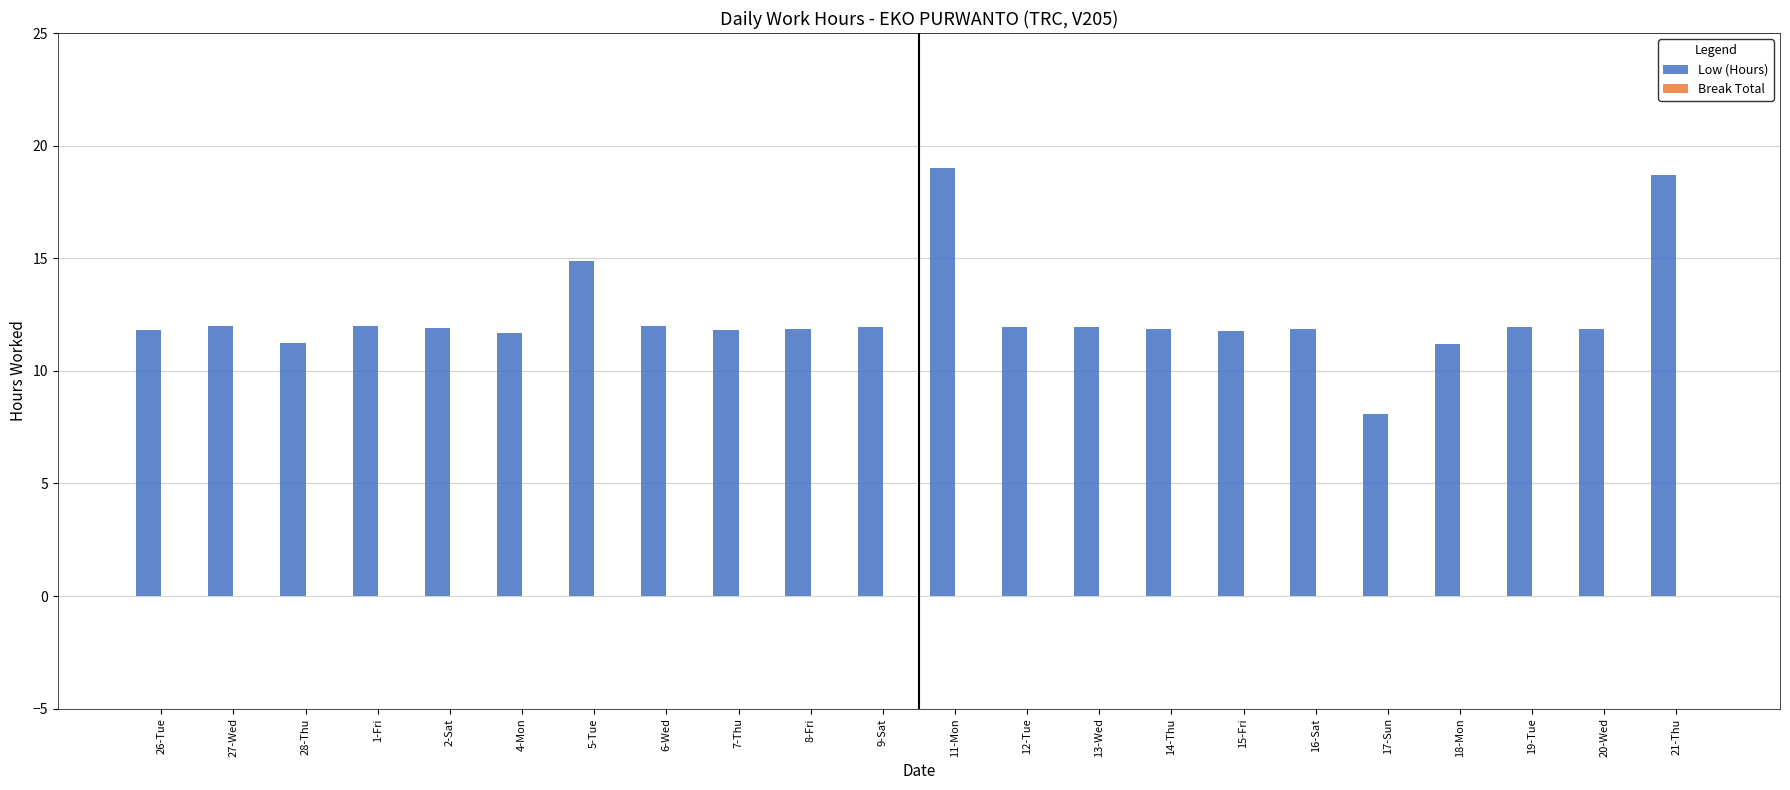

Are the bars grouped side by side (vs. stacked)?

No